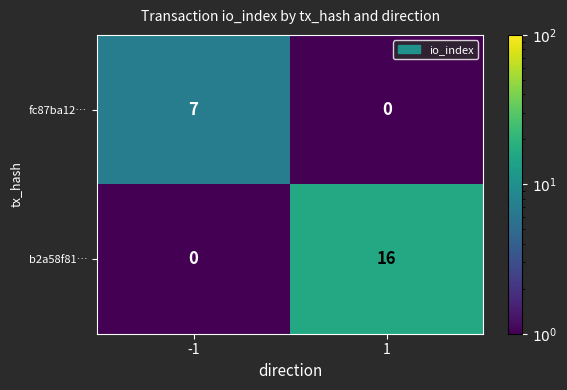

What is the approximate value of b2a58f81… at 1, to the nearest 5?

15